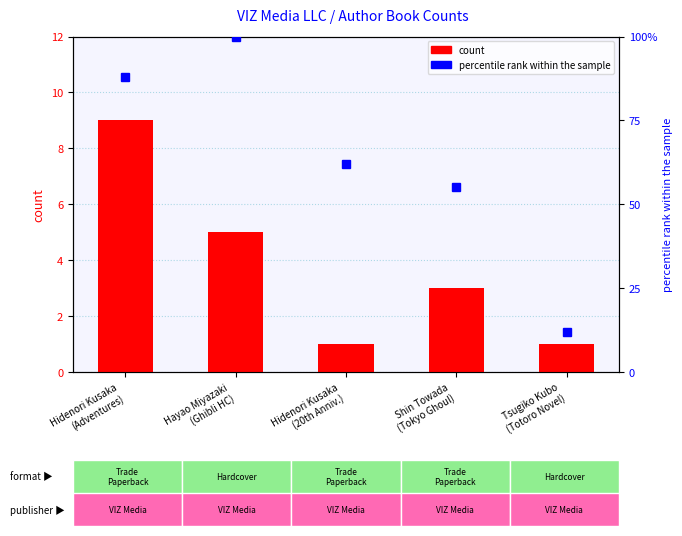

At how many categories does at least one series exceed 29?

4